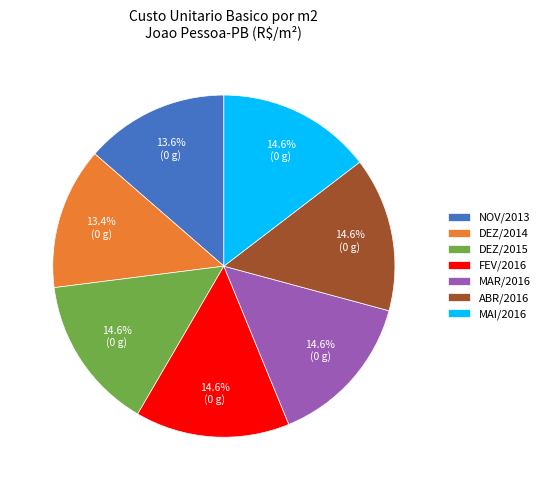

Does any single category account for the majority?

No